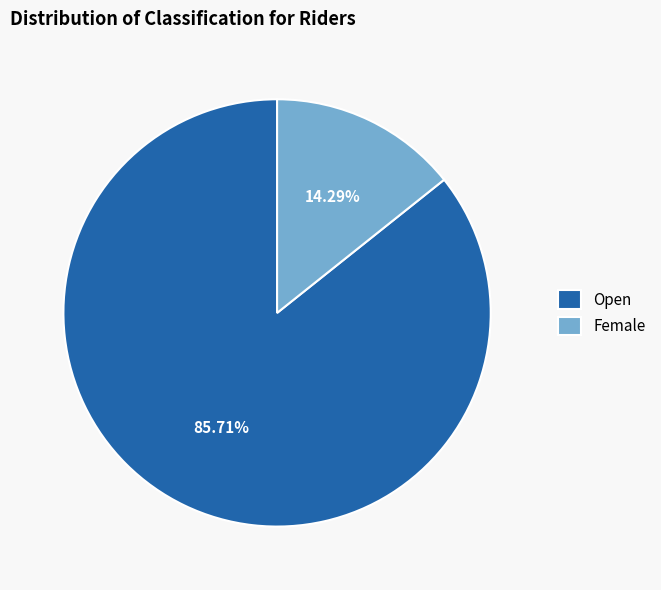

Between Female and Open, which is larger?

Open